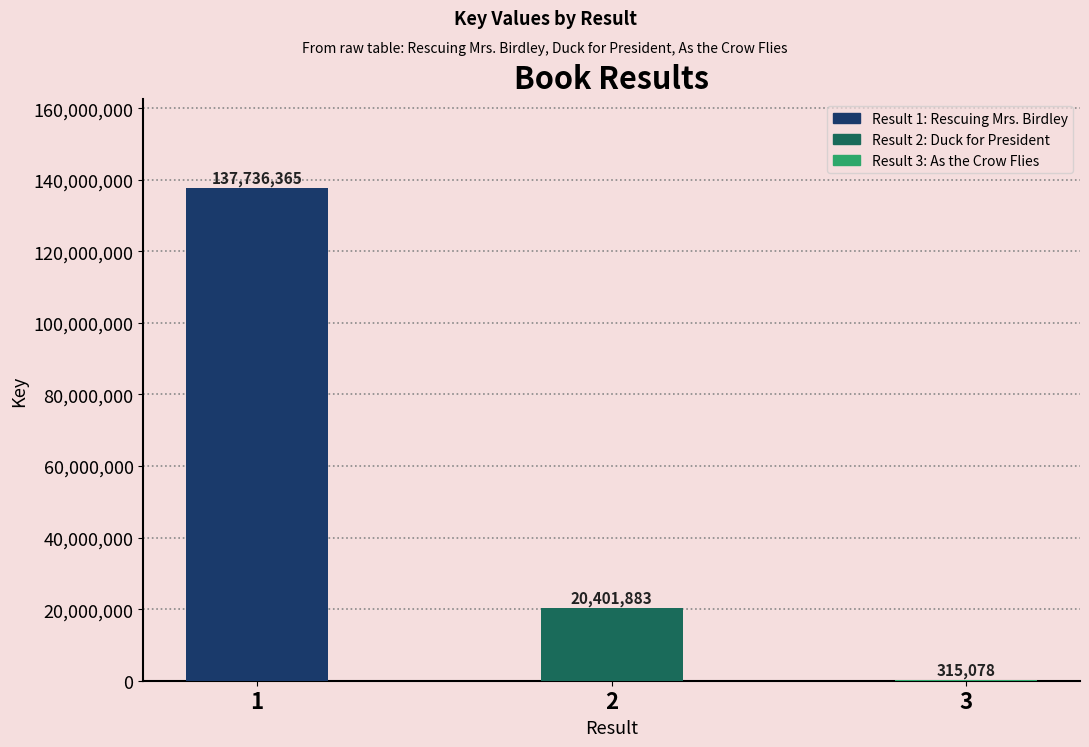

What is the maximum value shown in the chart?

137736365